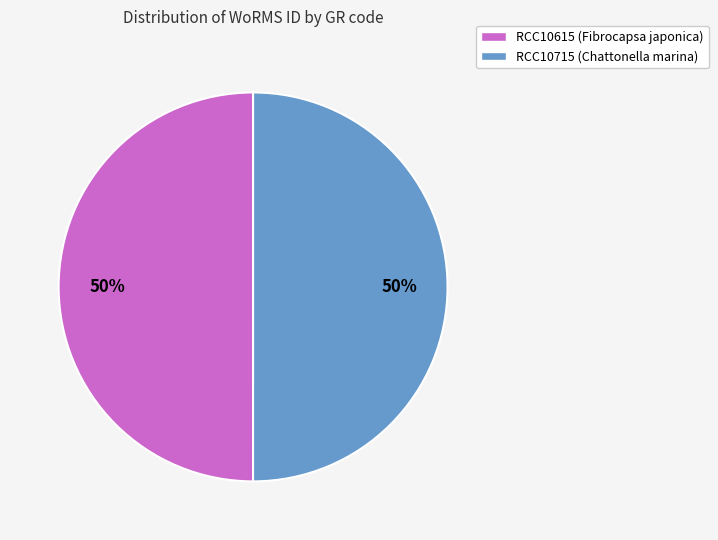

How many segments does this pie chart have?

2